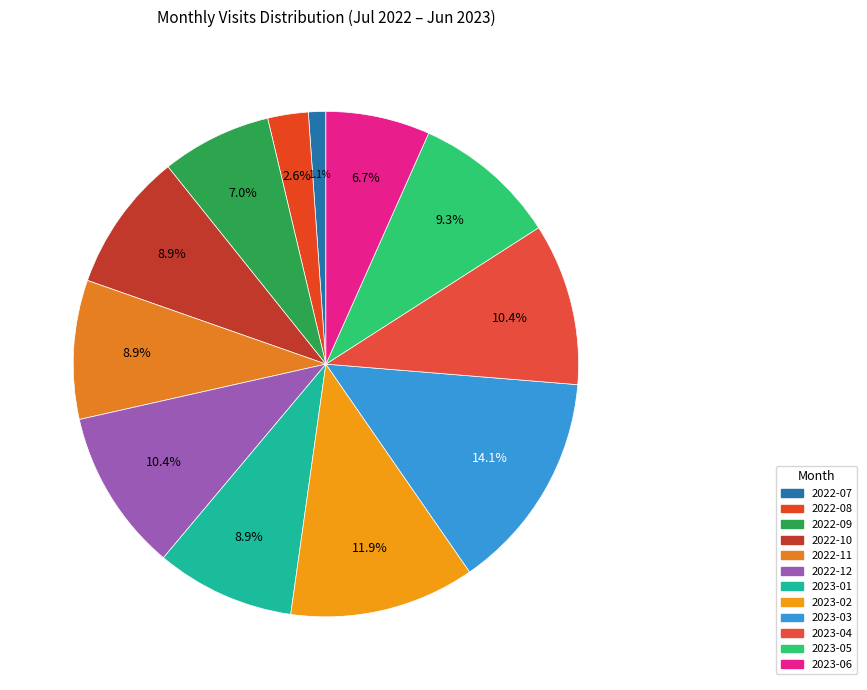

To the nearest percent, what is the combined percentage of 2022-10 and 2023-01?

18%